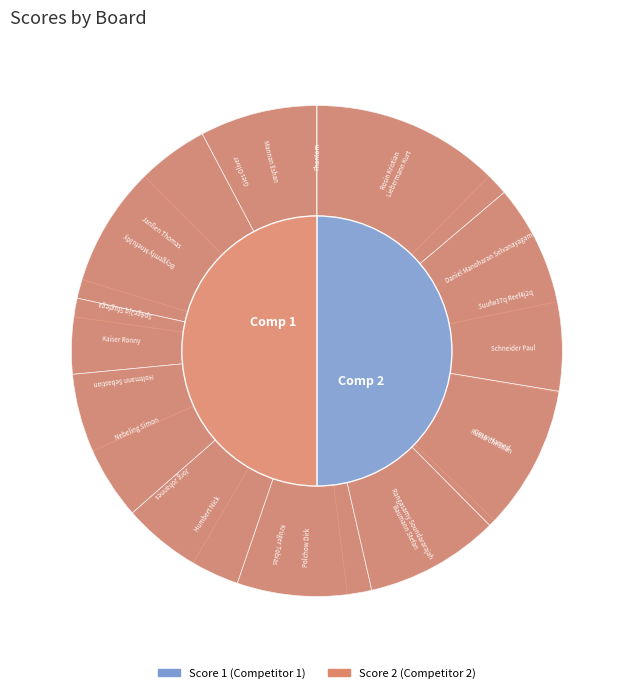

Rank the series by their maximum value, from highest to lowest.

Score 1, Score 2